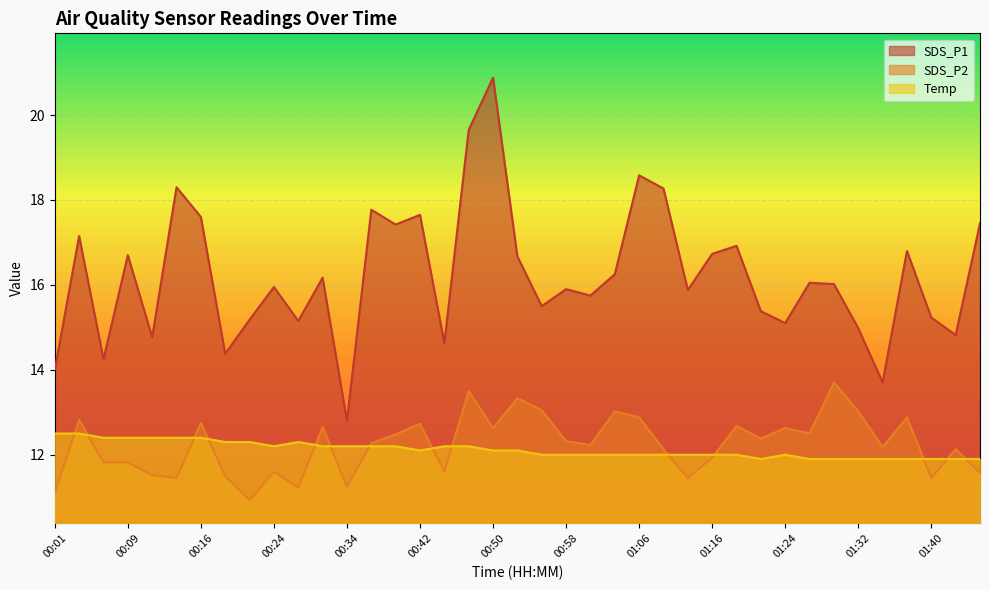

Where is Temp nearest to the value 12?

00:55